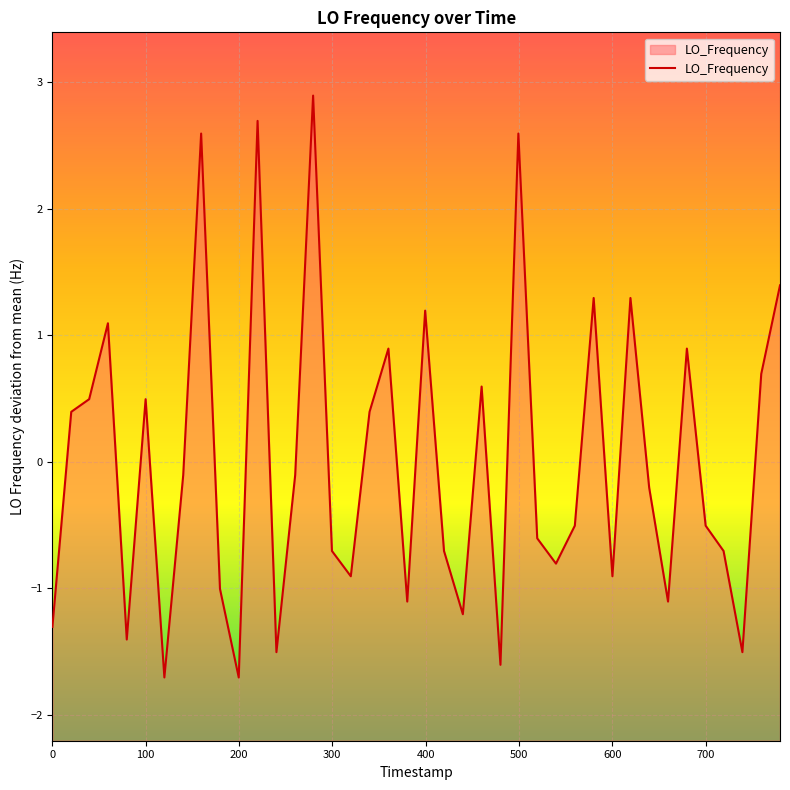

What is the value of the 16th point from the left?

-0.7